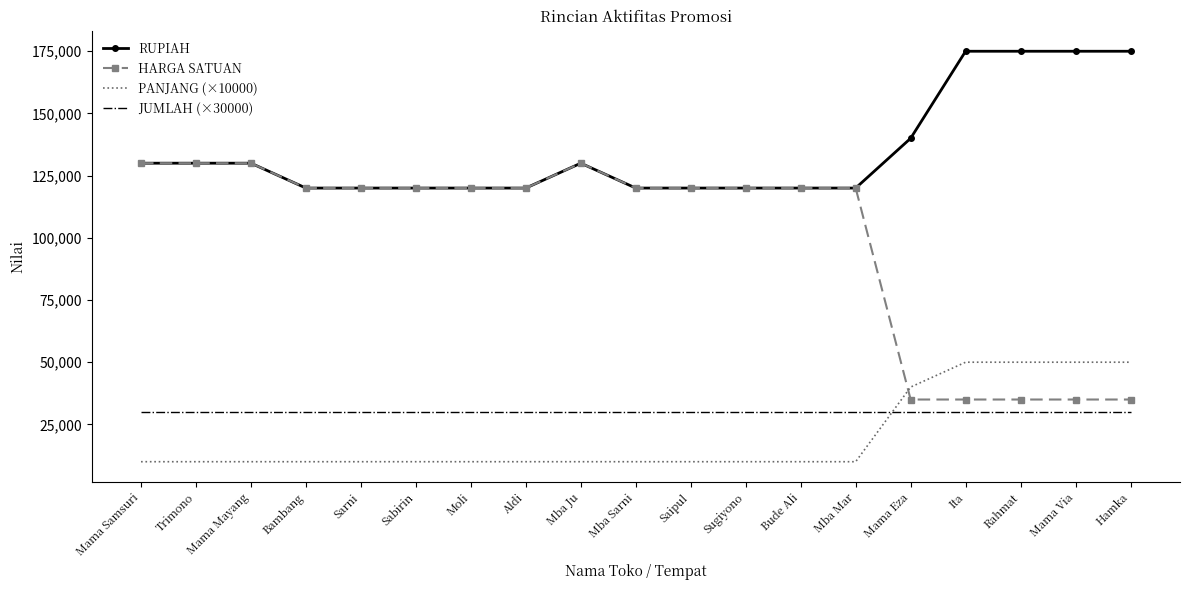

Which series changed the most between Mama Mayang and Rahmat?

HARGA SATUAN